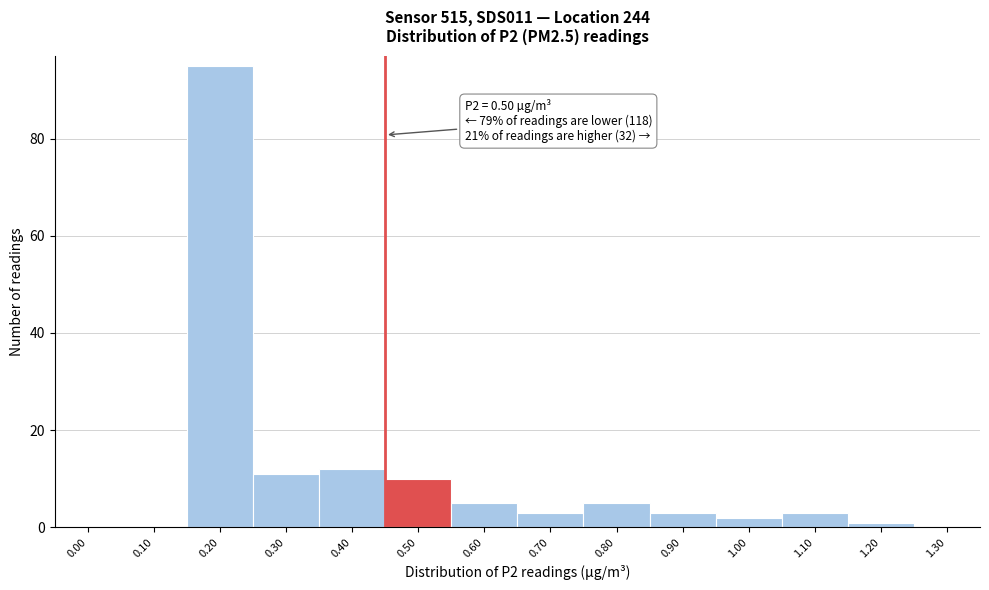

Reading left to right, list all the values displayed in this chart.

0.00=0	0.10=0	0.20=95	0.30=11	0.40=12	0.50=10	0.60=5	0.70=3	0.80=5	0.90=3	1.00=2	1.10=3	1.20=1	1.30=0